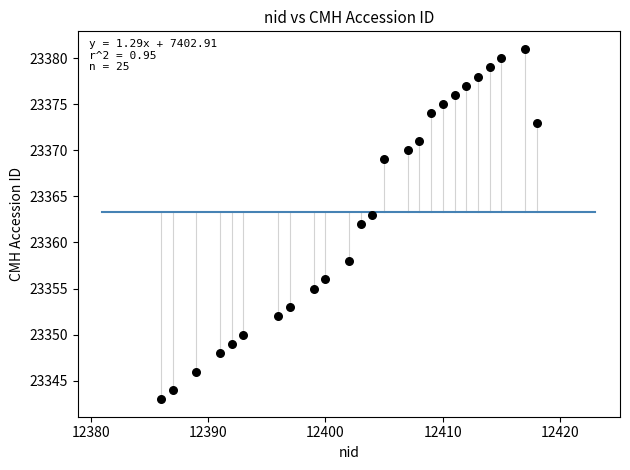

What is the range of Y values (max minus min)?

38